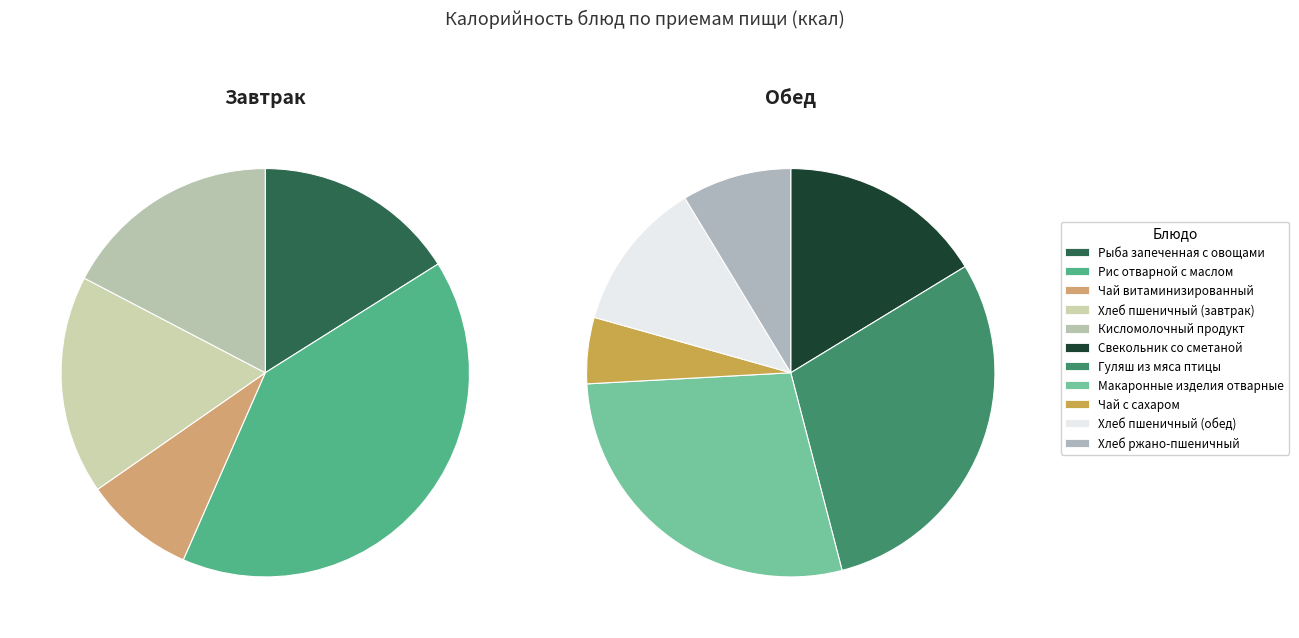

Combined, do Гуляш из мяса птицы and Рыба запеченная с овощами account for over 50%?

No